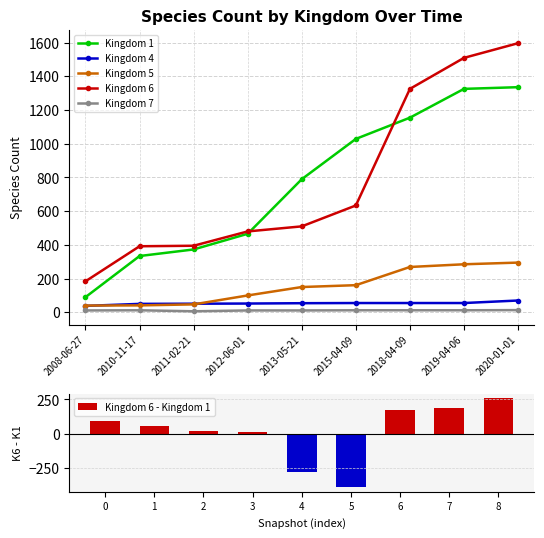

Which series has the widest spread of values?

Kingdom 6